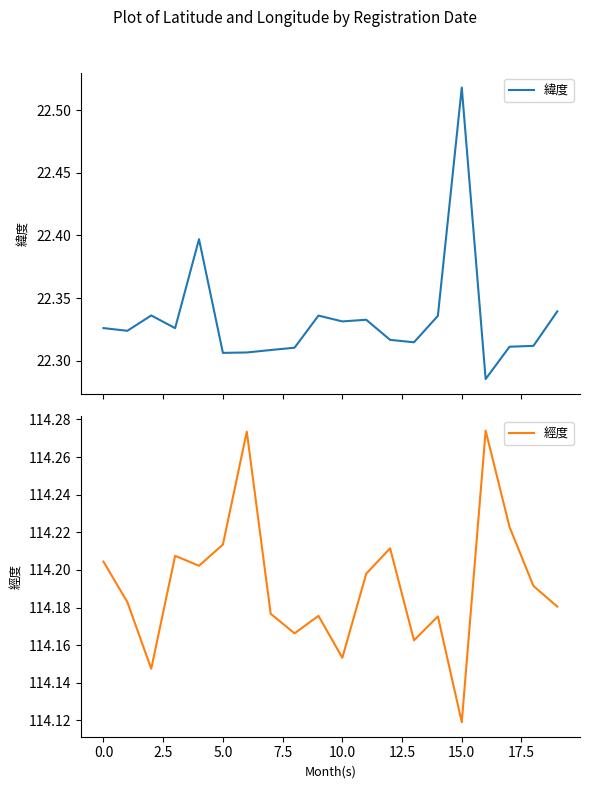

Rank the series at 12 from lowest to highest value.

緯度, 經度